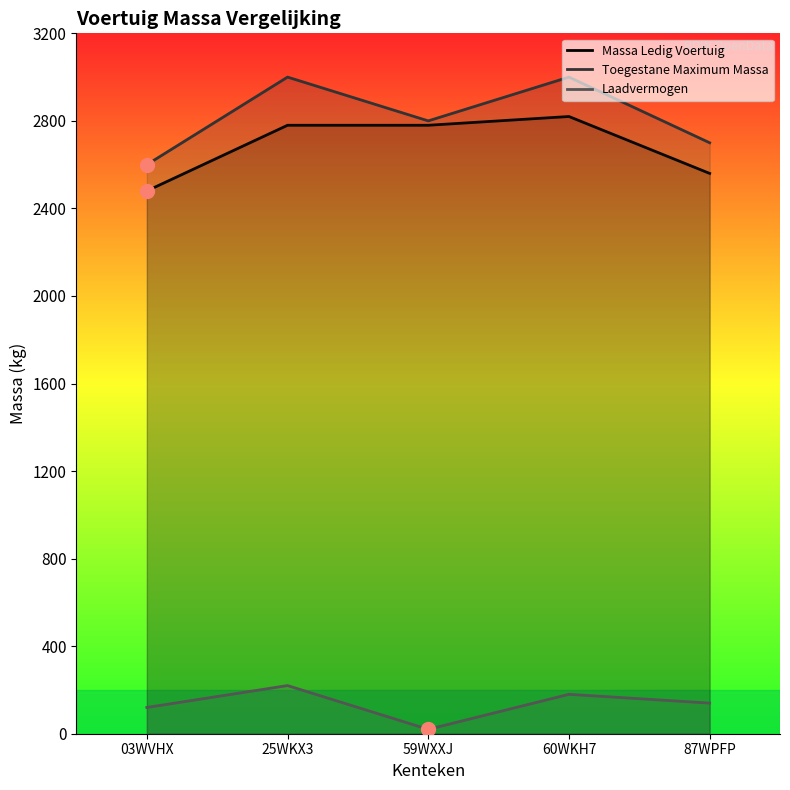

True or false: Massa Ledig Voertuig and Toegestane Maximum Massa cross at least once.

False